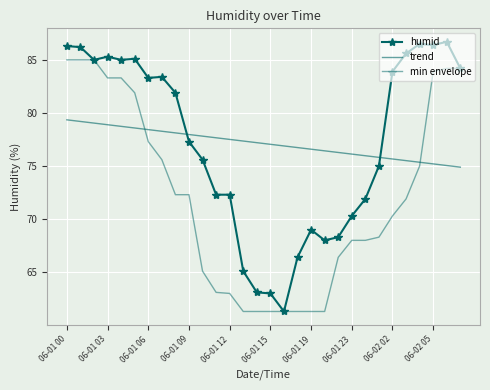

What are all the series names shown in the legend?

humid, trend, min envelope